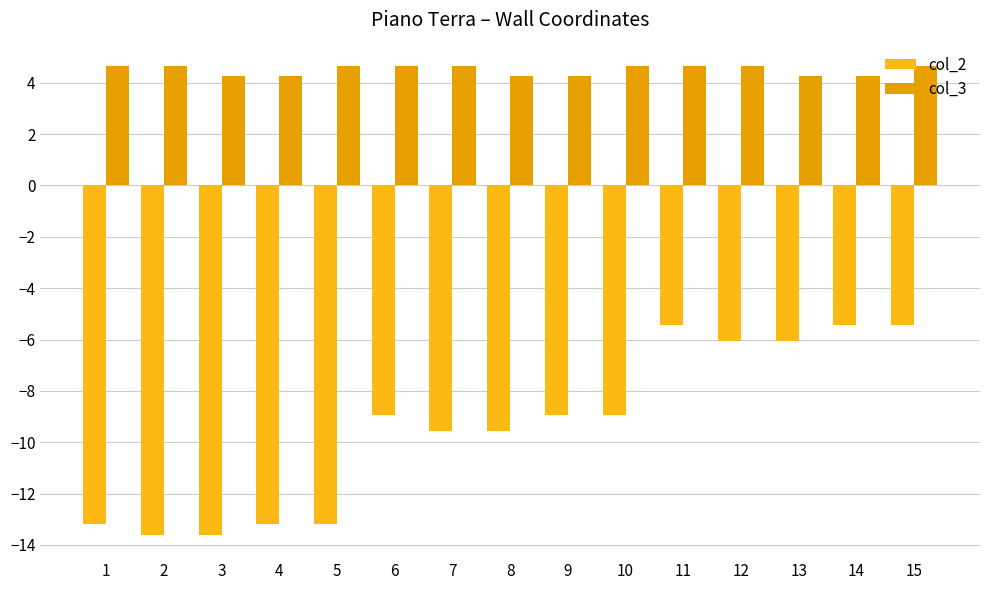

How many bars are there in total?

30